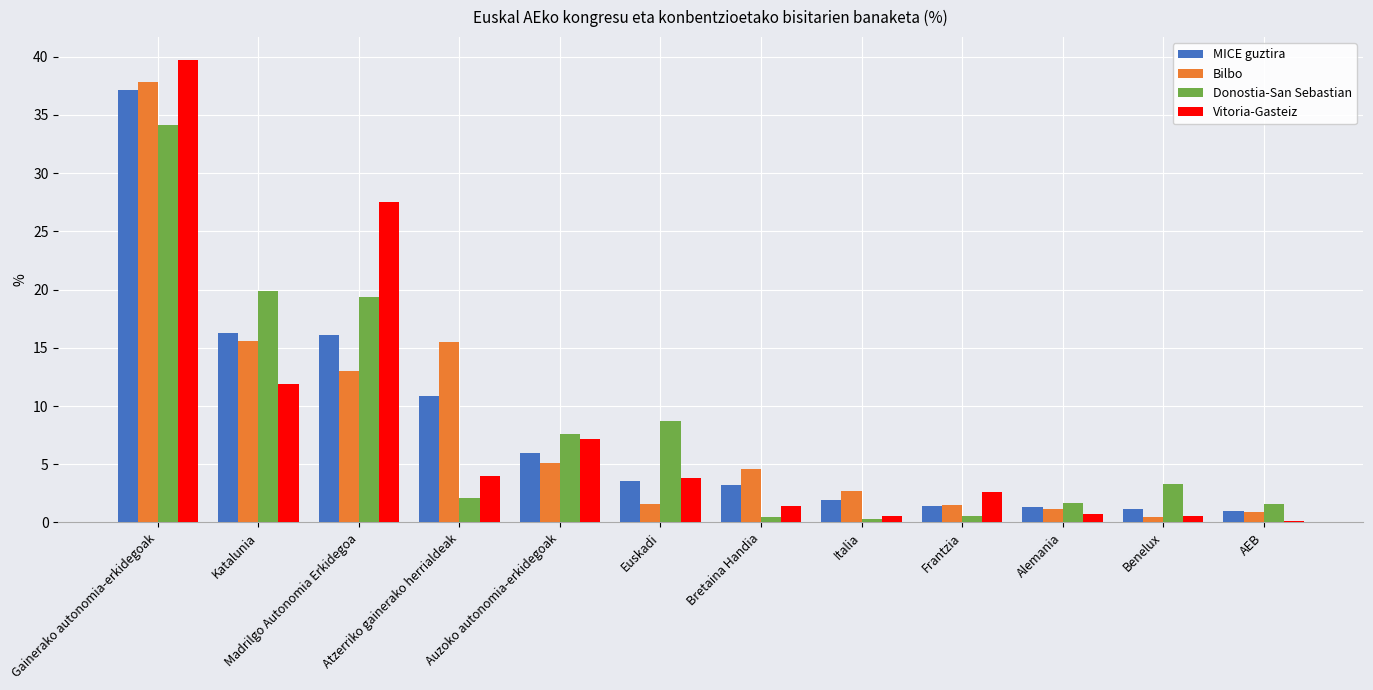

True or false: Bilbo has a value of 60.6 at Gainerako autonomia-erkidegoak.

False